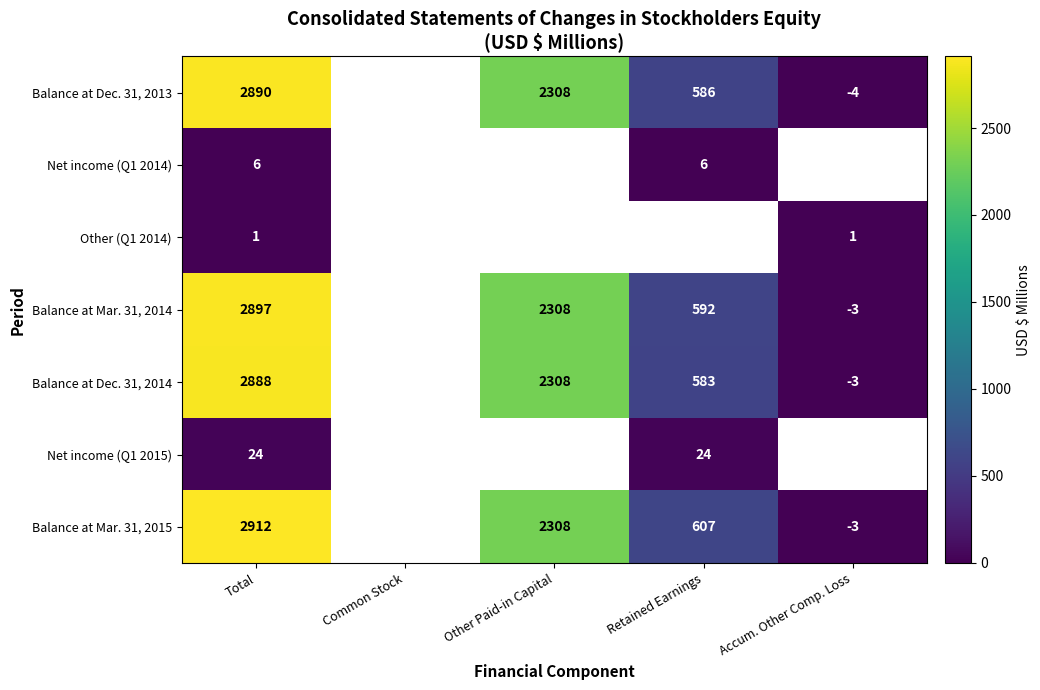

At how many categories does at least one series exceed 566?

3